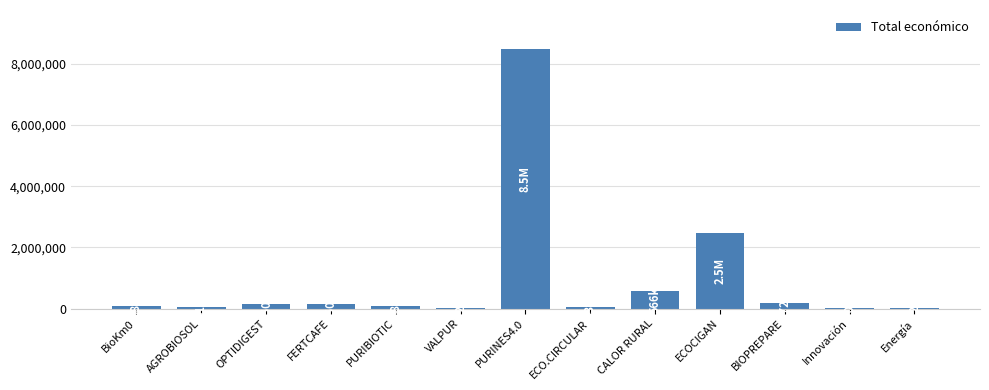

Which category has the highest value across all series?

PURINES4.0